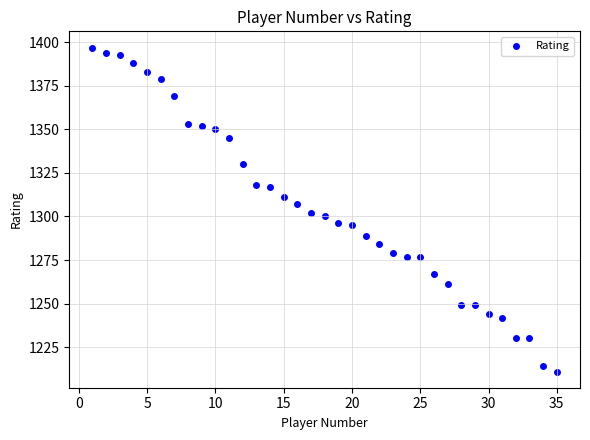

What is the range of Y values (max minus min)?

186